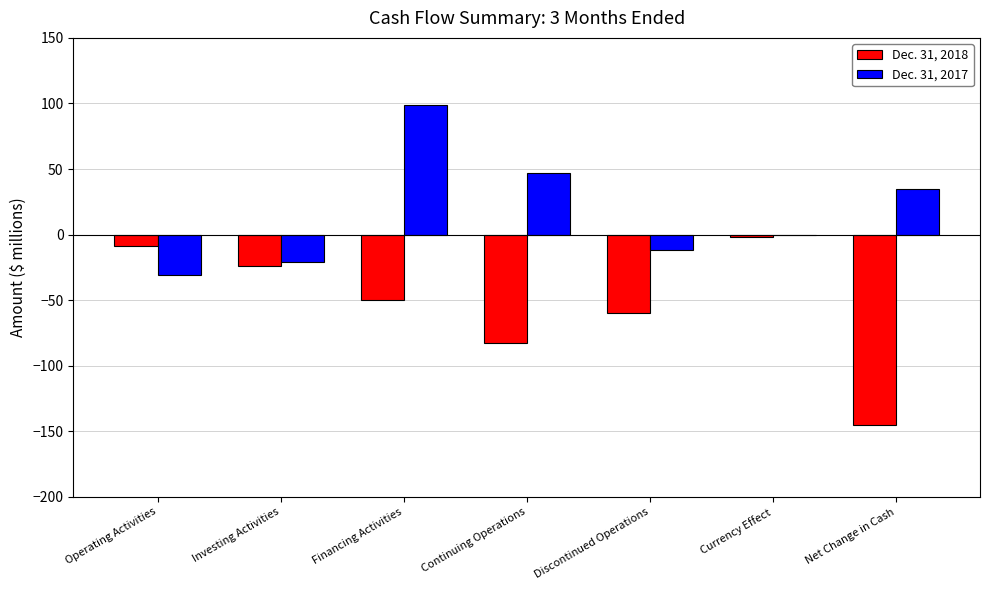

What is the average value of the Dec. 31, 2017 series?

17